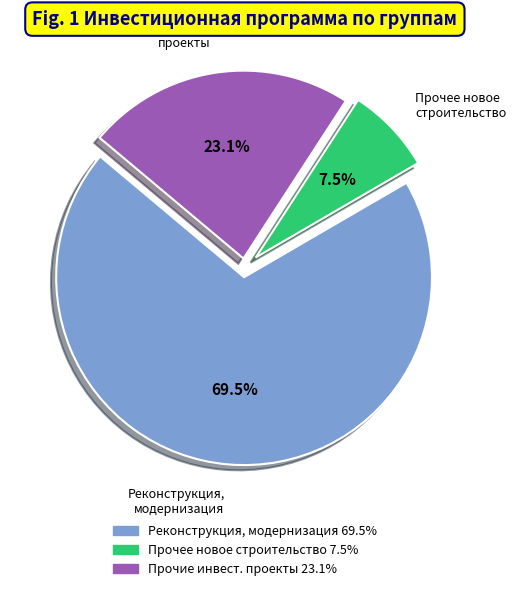

Is there a majority slice in this chart?

Yes